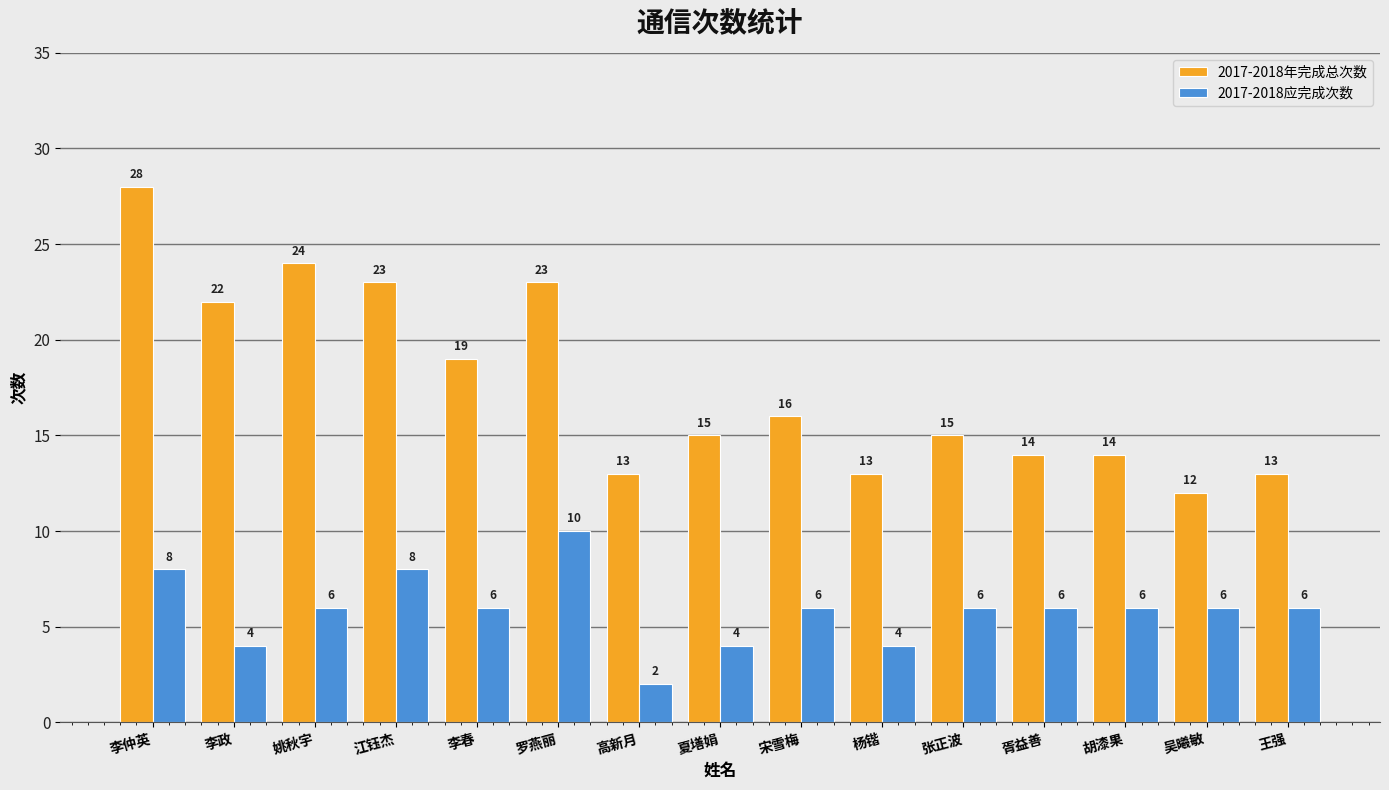

What is the total value across all series at 王强?

19